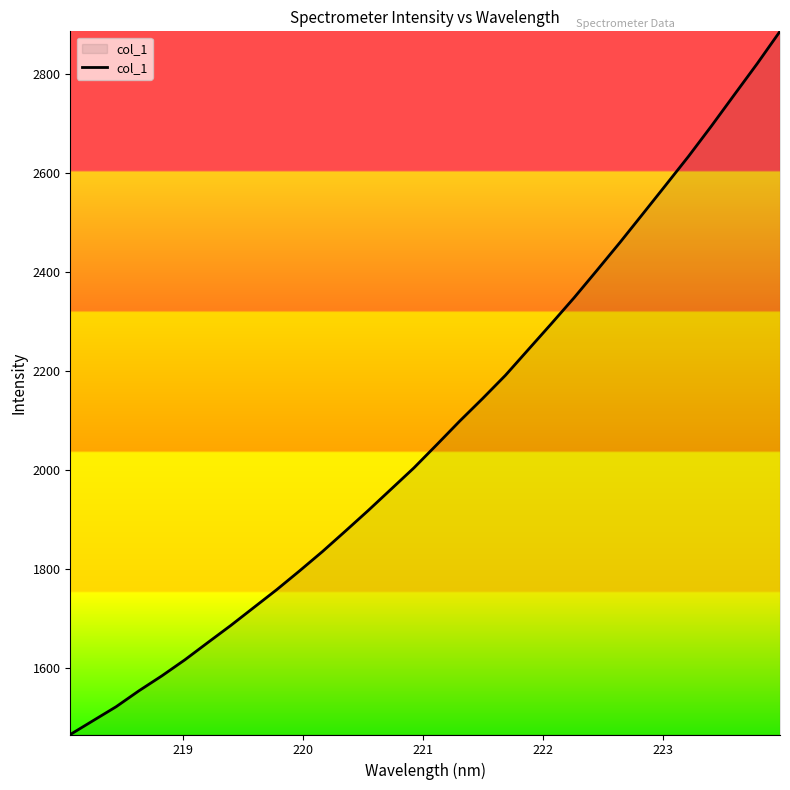

What is the greatest value displayed?

2887.2